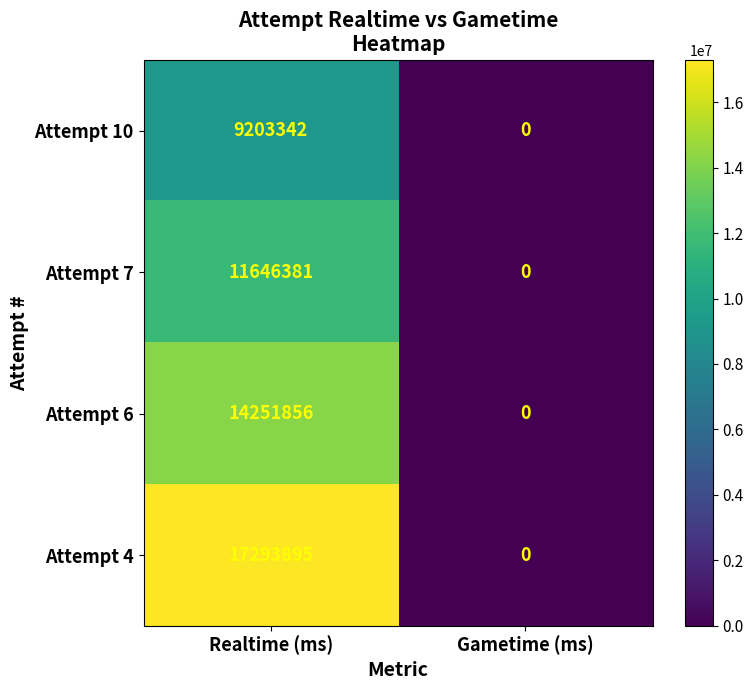

What is the spread (max minus min) of values at Realtime (ms)?

8090553